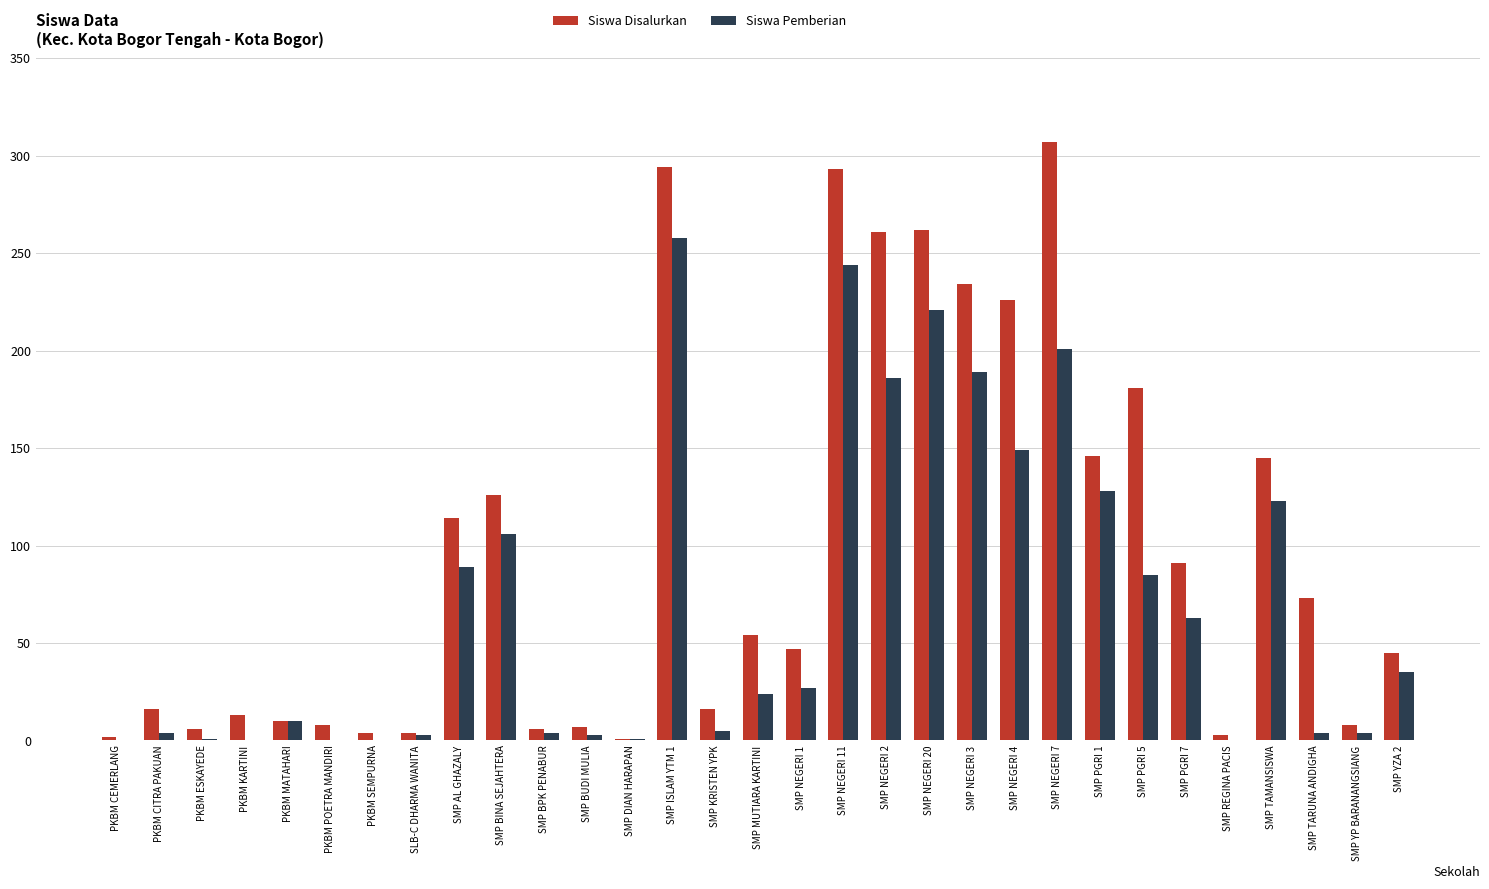

Which category has the highest value in the Siswa Pemberian series?

SMP ISLAM YTM 1